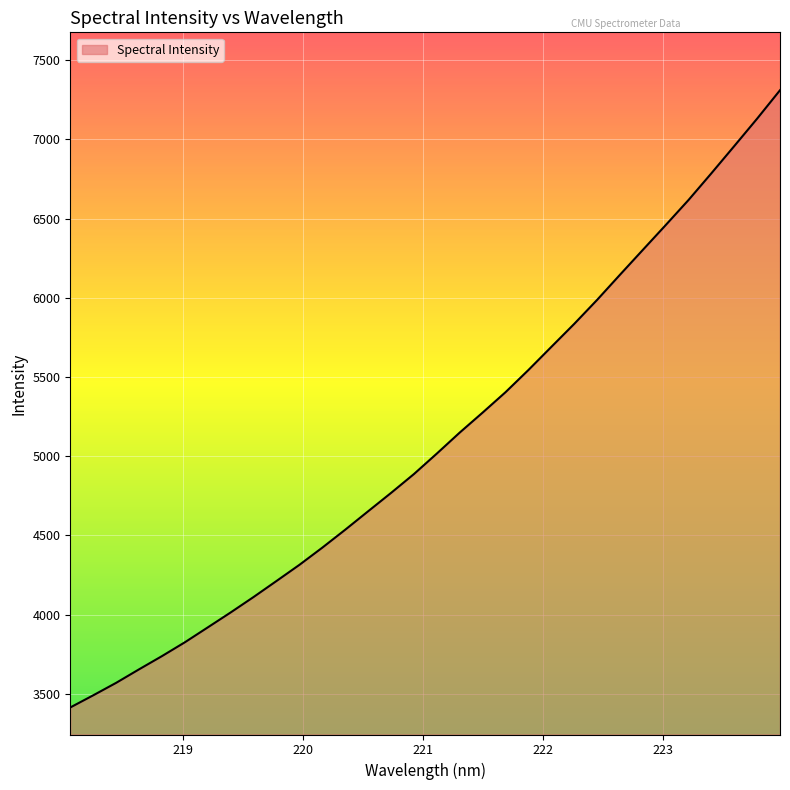

What is the average value?

5098.4